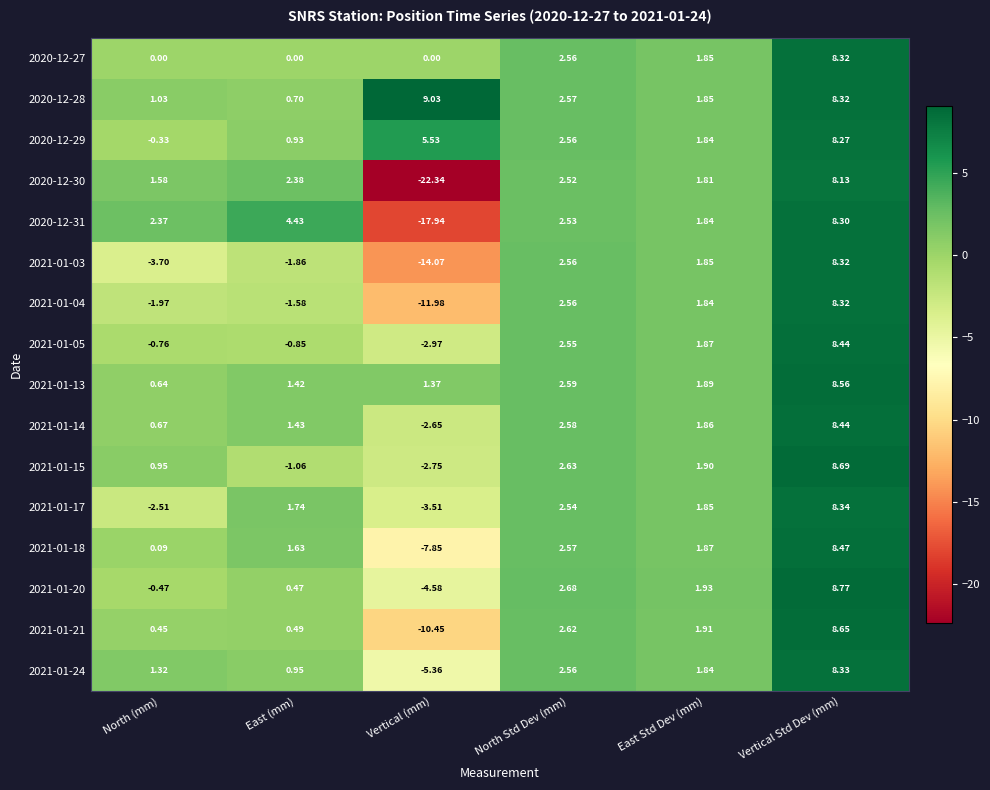

Is the value of 2021-01-24 at North (mm) greater than the value of 2020-12-31 at East (mm)?

No